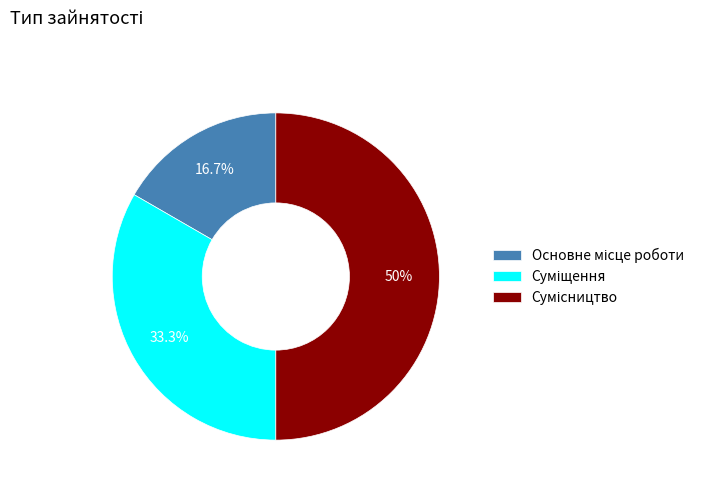

Is there any slice that represents more than half of the pie?

No